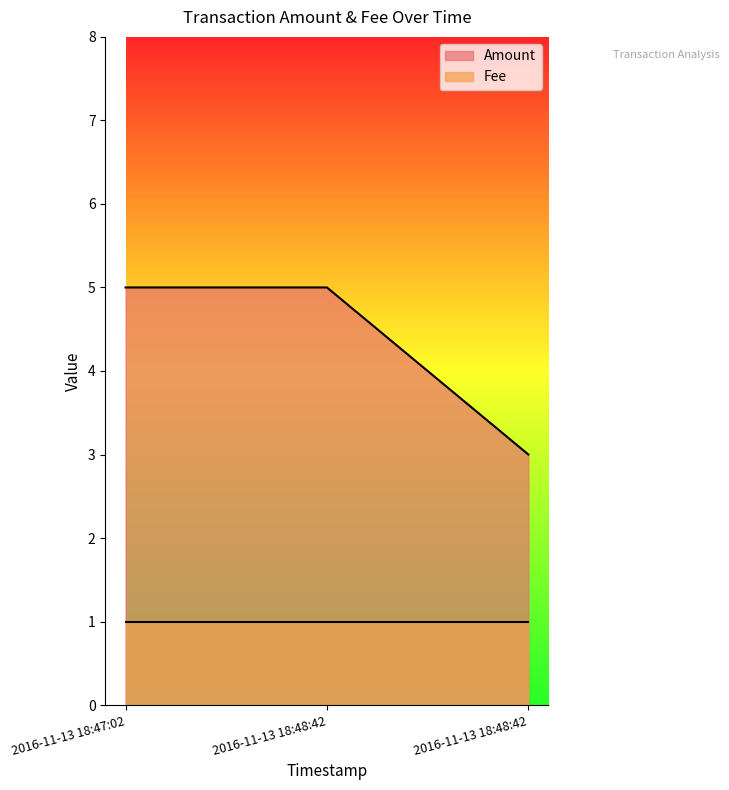

Which has a higher value, 2016-11-13 18:48:42 or 2016-11-13 18:47:02?

2016-11-13 18:48:42